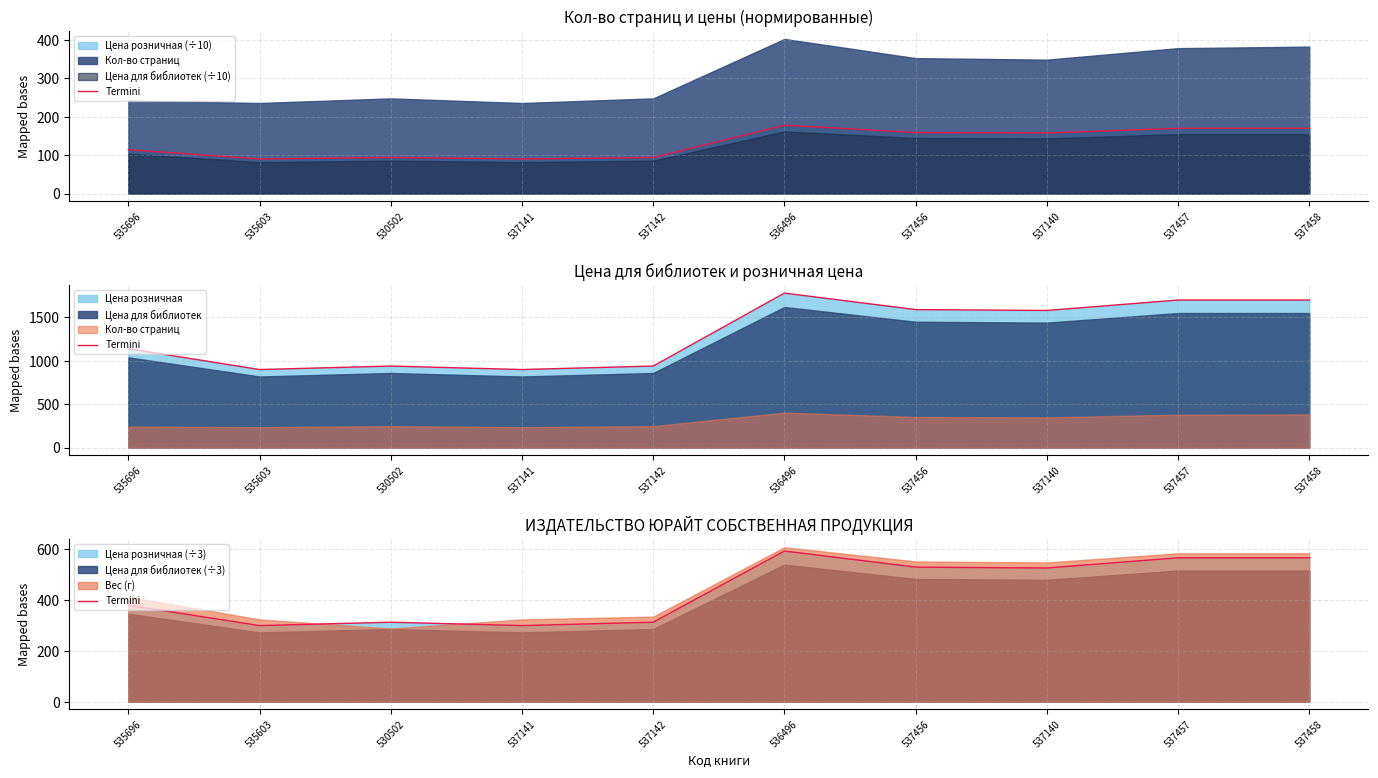

Reading left to right, what are all the values shown in this chart?

535696=379.7	535603=299.7	530502=313.0	537141=299.7	537142=313.0	536496=593.0	537456=529.7	537140=526.3	537457=566.3	537458=566.3